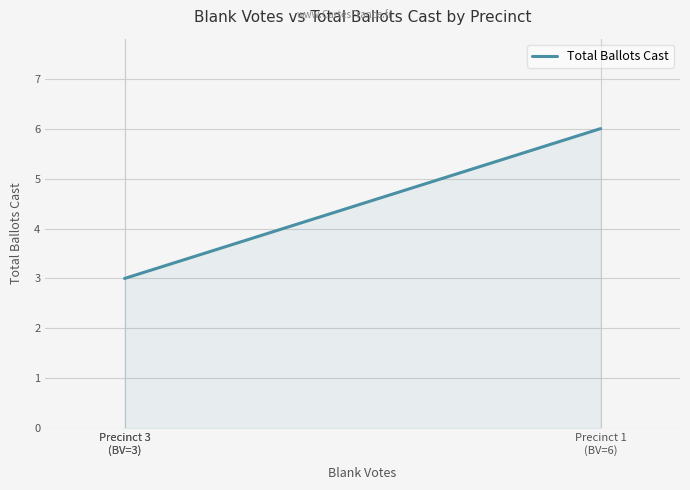

Is it true that the value at Precinct 3
(BV=3) is 3?

True